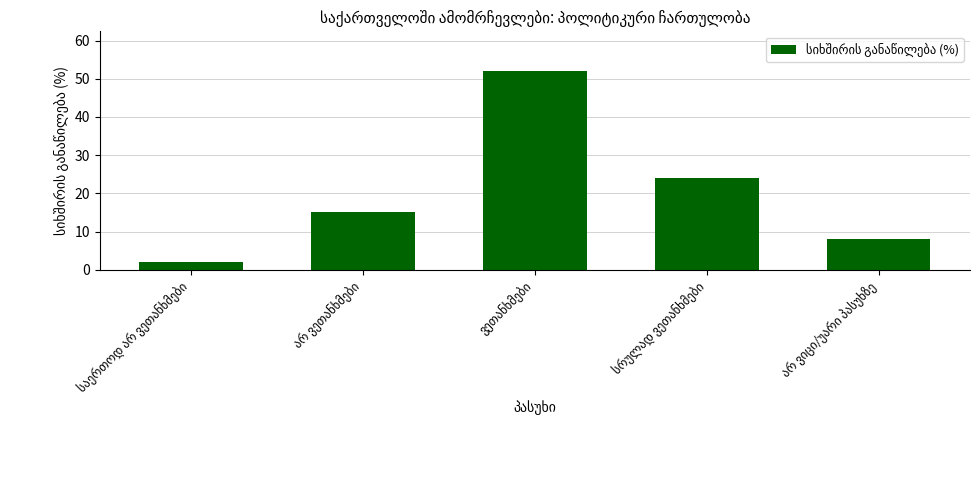

What is the average value?

20